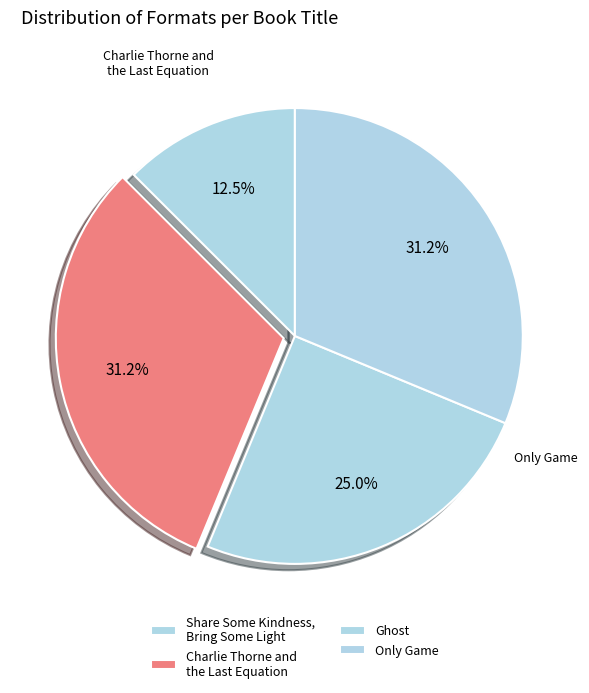

Approximately how many times larger is the value at Share Some Kindness, Bring Some Light compared to Only Game?

0.4